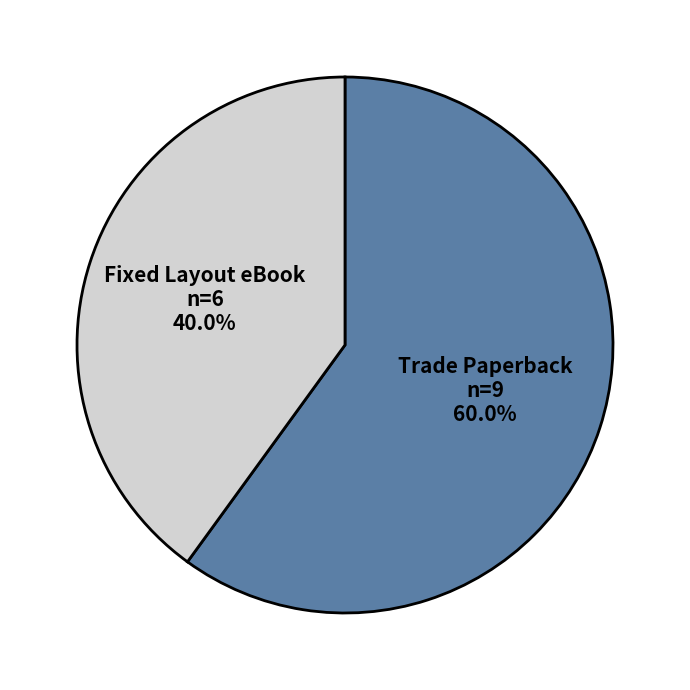

To the nearest percent, what is the average slice percentage?

50%